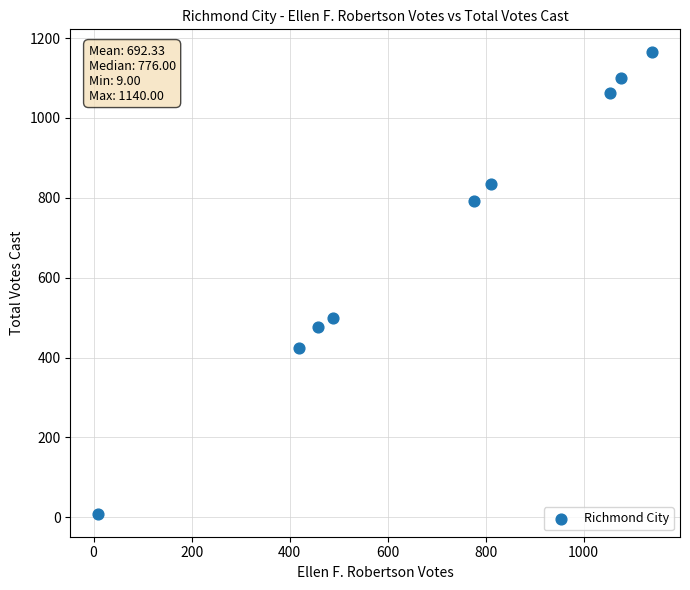

What is the range of X values (max minus min)?

1131